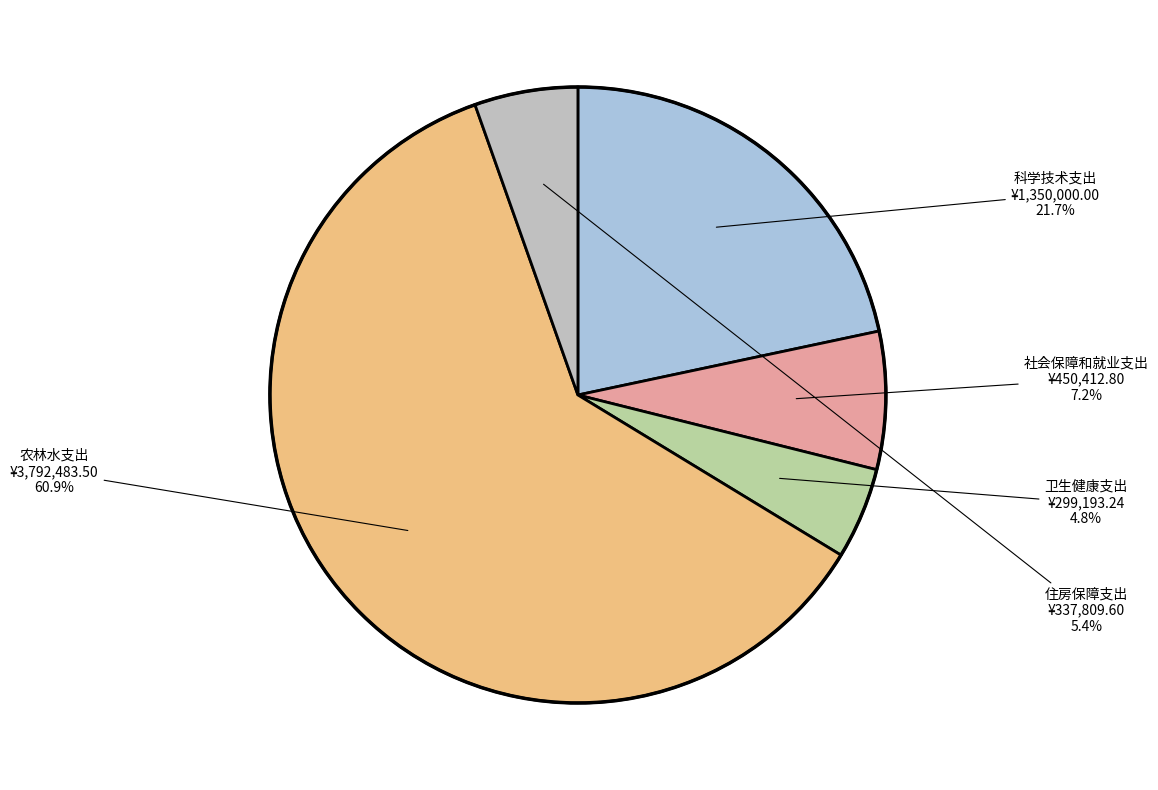

Count the number of slices in the pie.

5